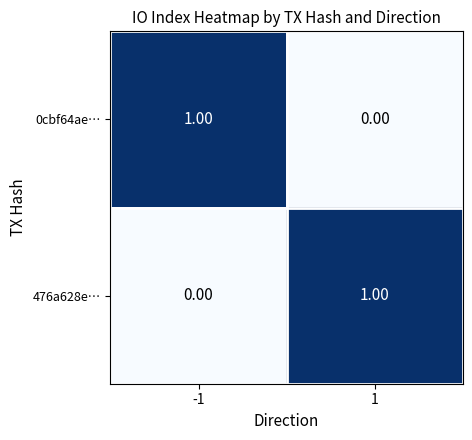

Rank the series at -1 from lowest to highest value.

476a628e…, 0cbf64ae…